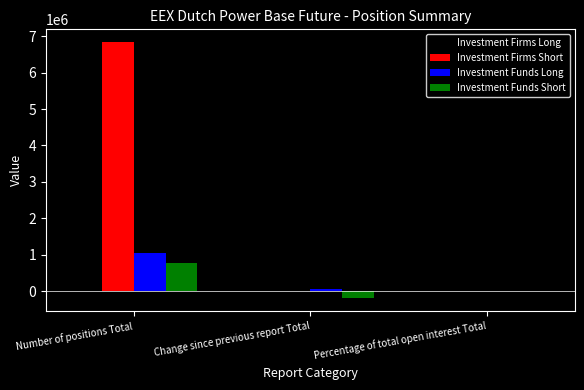

How many data points in Investment Funds Short are above 2?

2